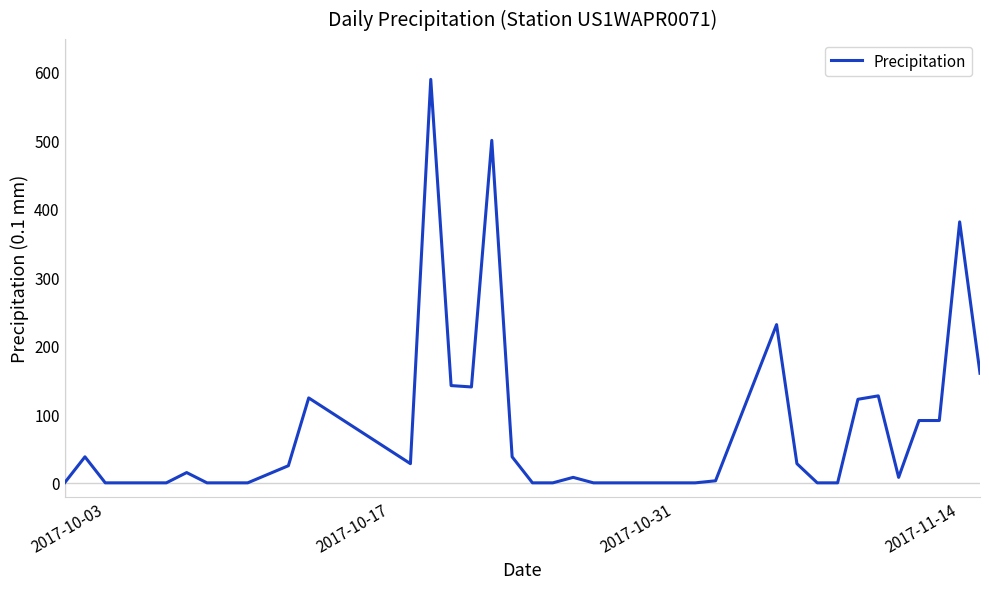

What is the maximum value shown in the chart?

589